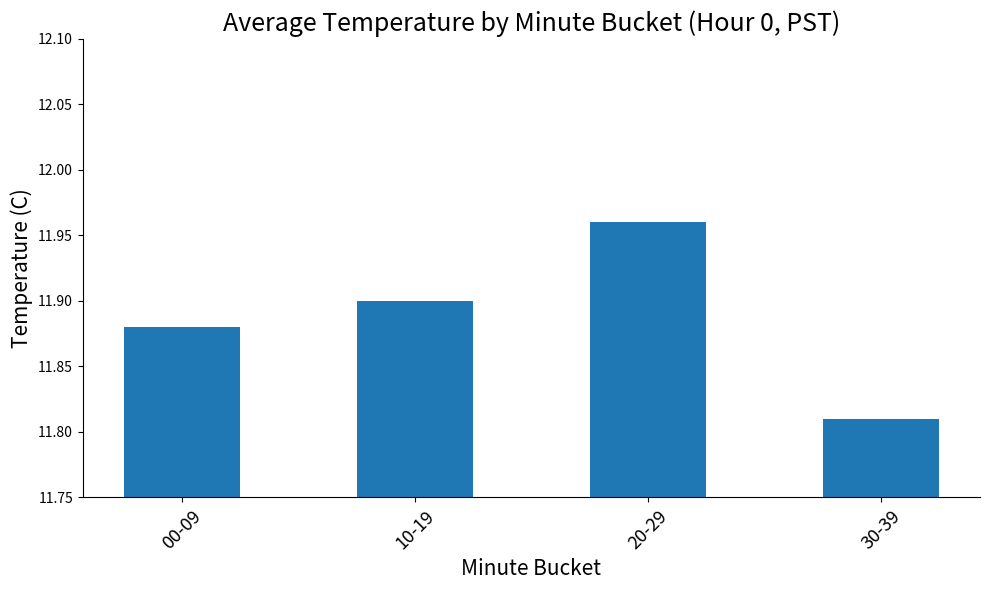

What is the sum of the values at 10-19 and 20-29?

23.9